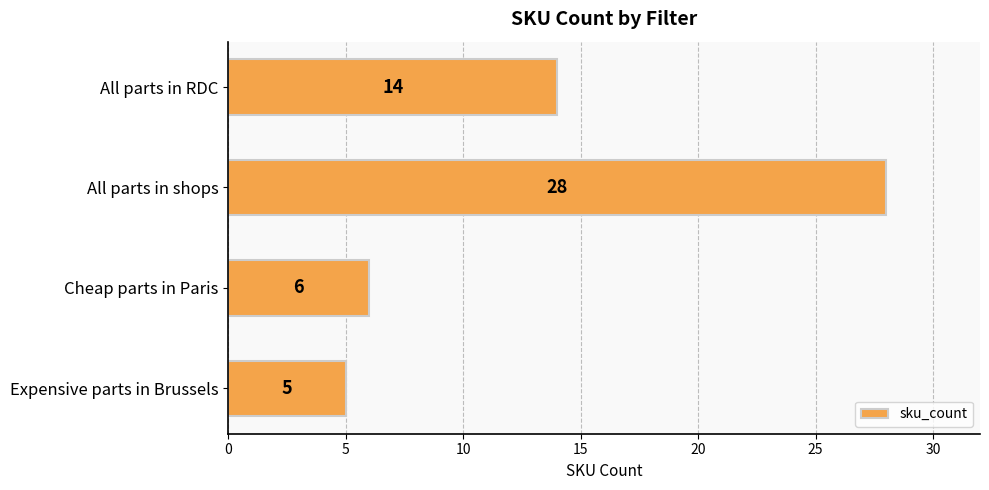

What is the average value?

13